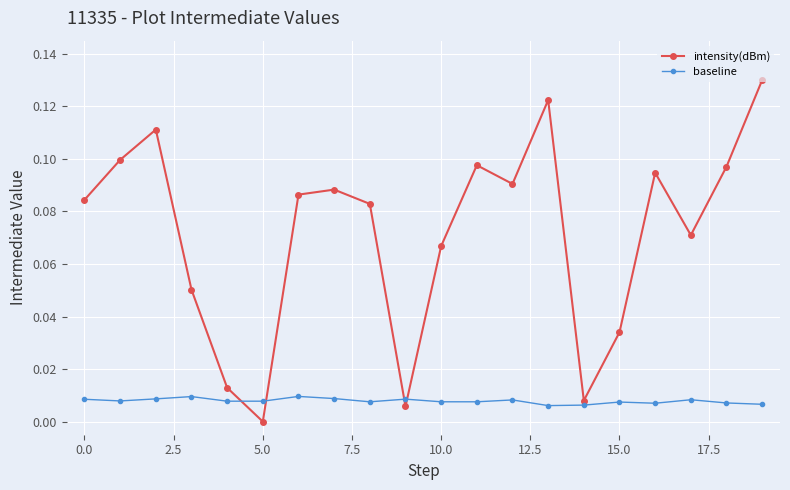

How many baseline values are between 0 and 1?

20